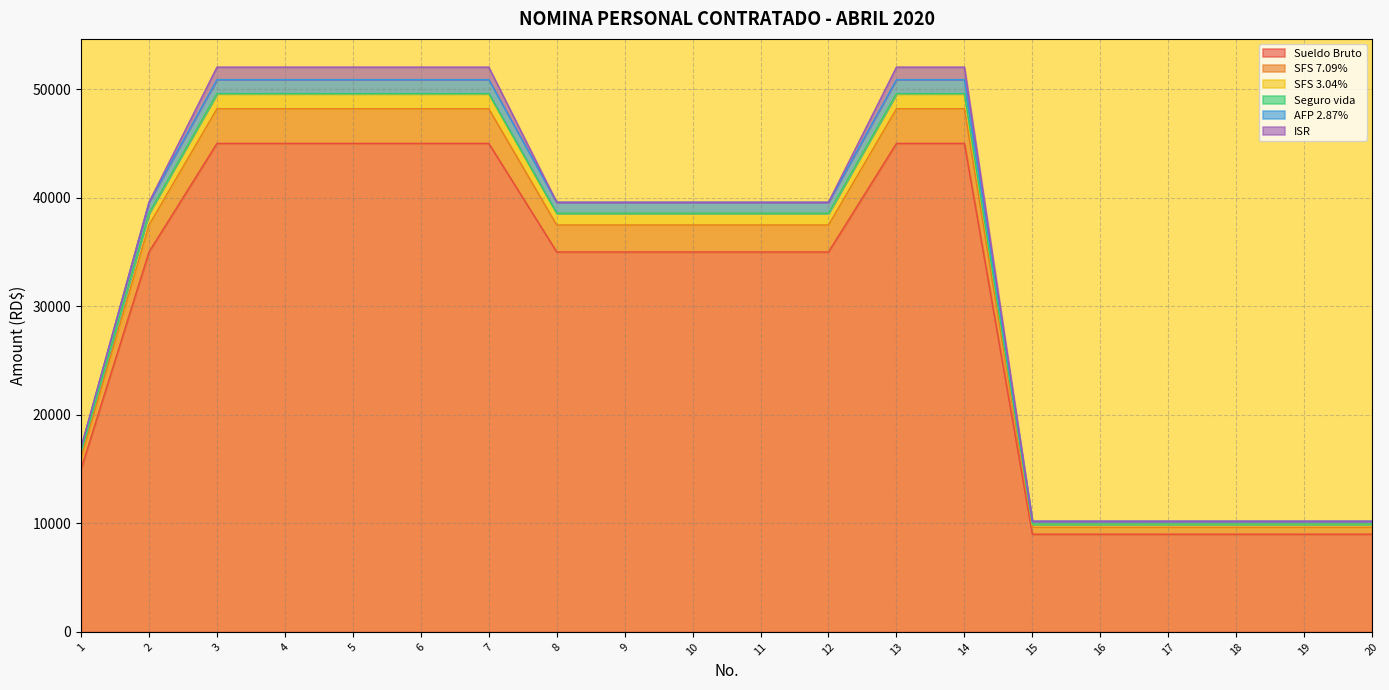

What is the lowest value of the Sueldo Bruto series?

9000.0